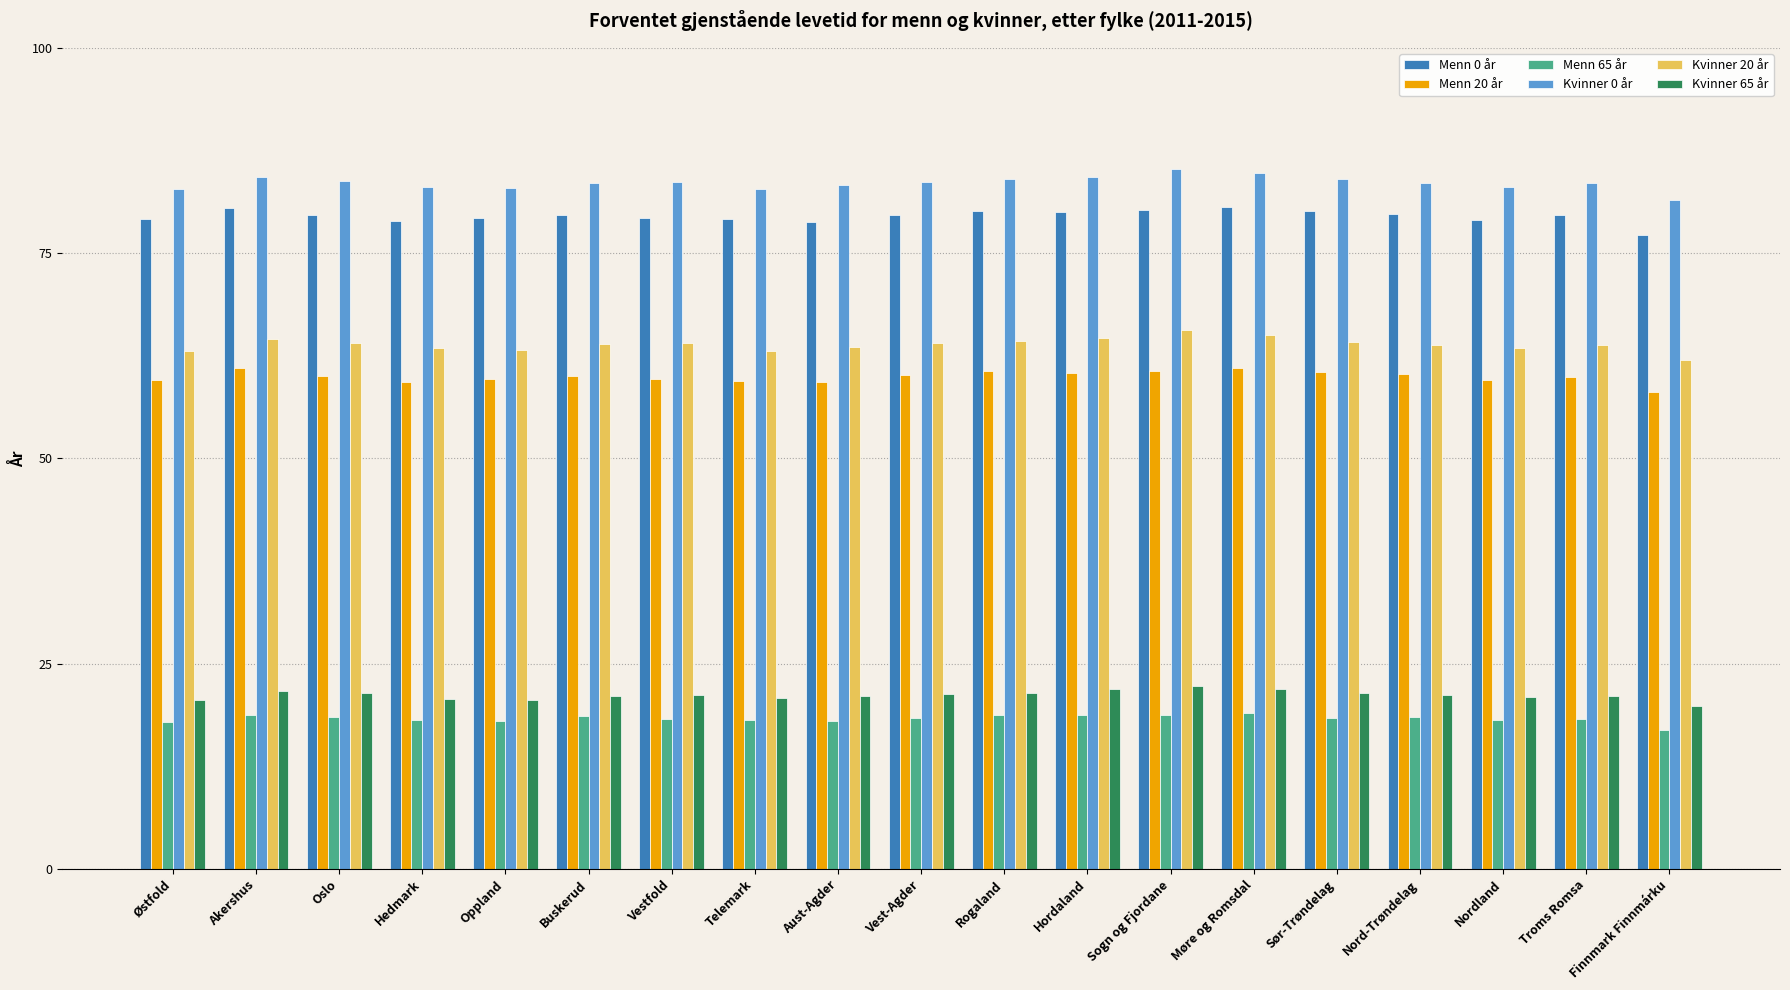

What is the difference between the highest and lowest values at Finnmark Finnmárku?

64.6